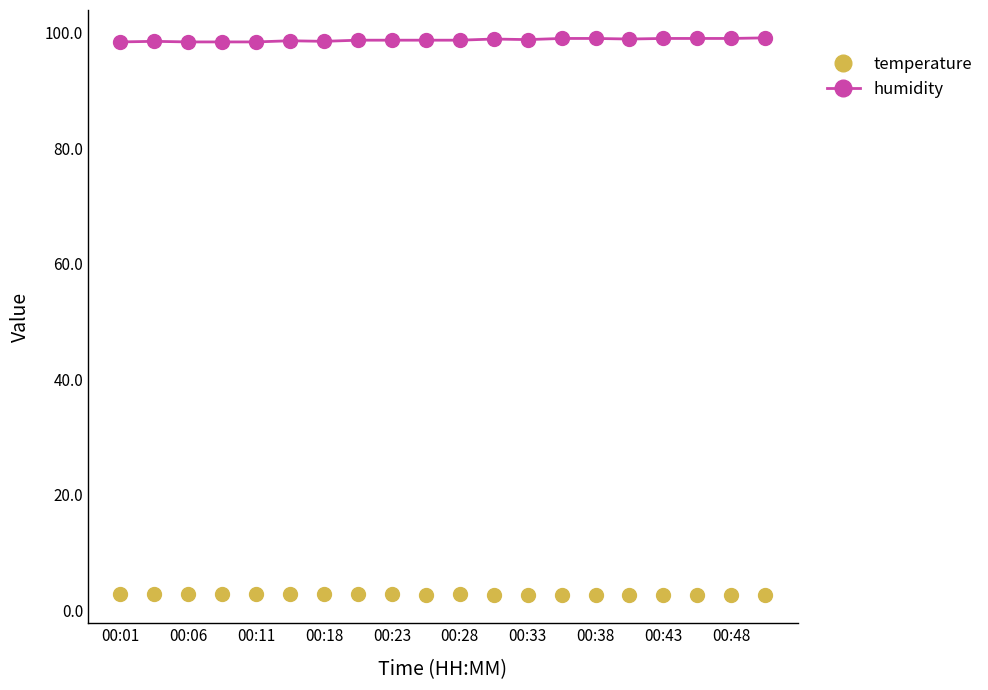

True or false: temperature and humidity intersect in this chart.

False